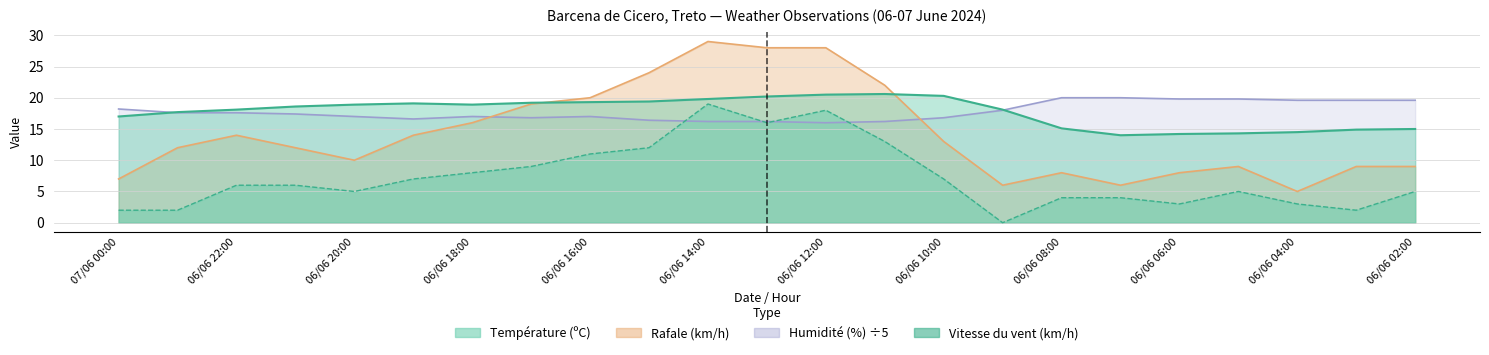

How many data points does each series have?

23